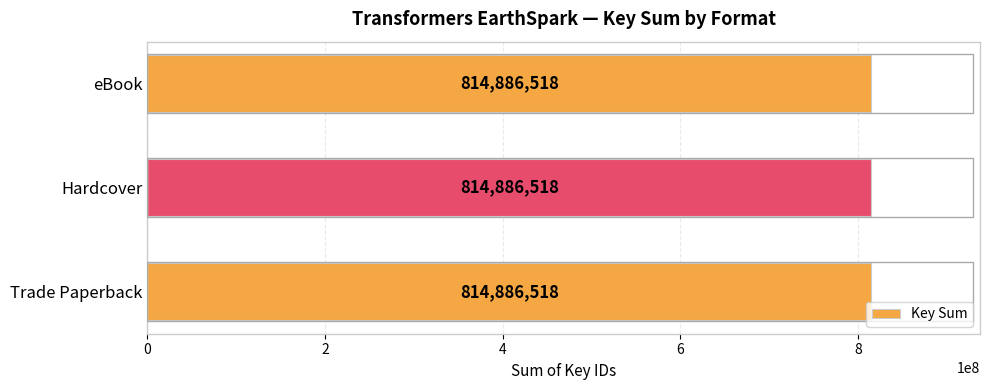

At No Malto Left Behind!, list the series in order from largest to smallest.

Trade Paperback, Hardcover, eBook